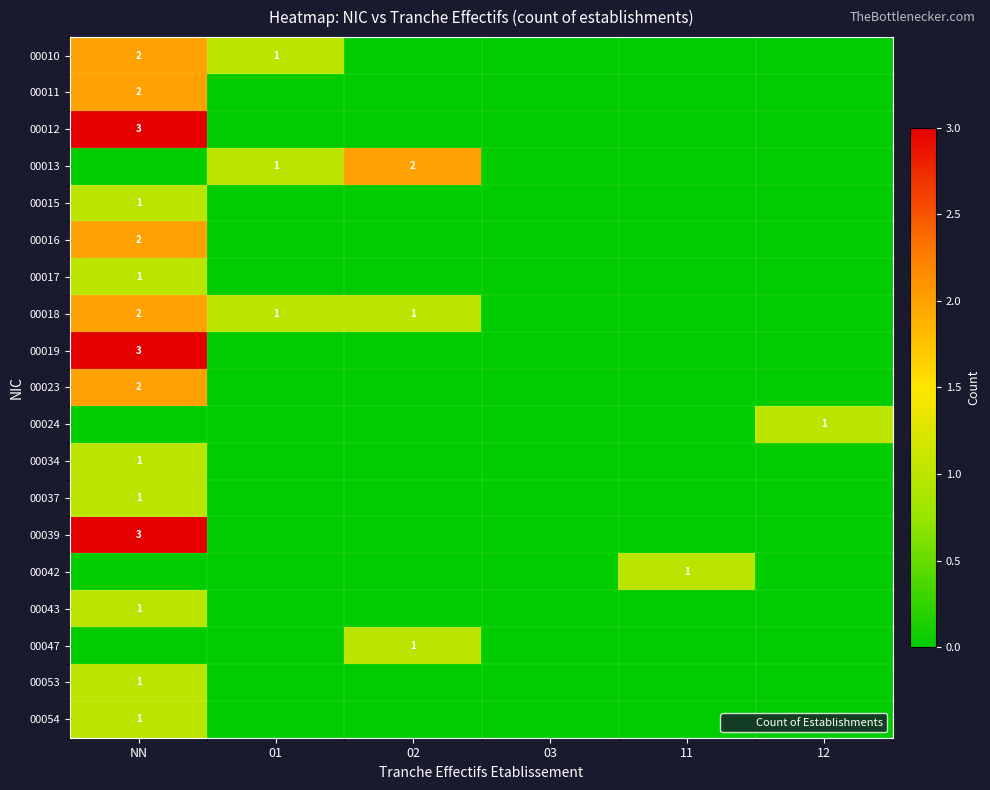

The 00012 series shows 1 at NN. True or false?

False